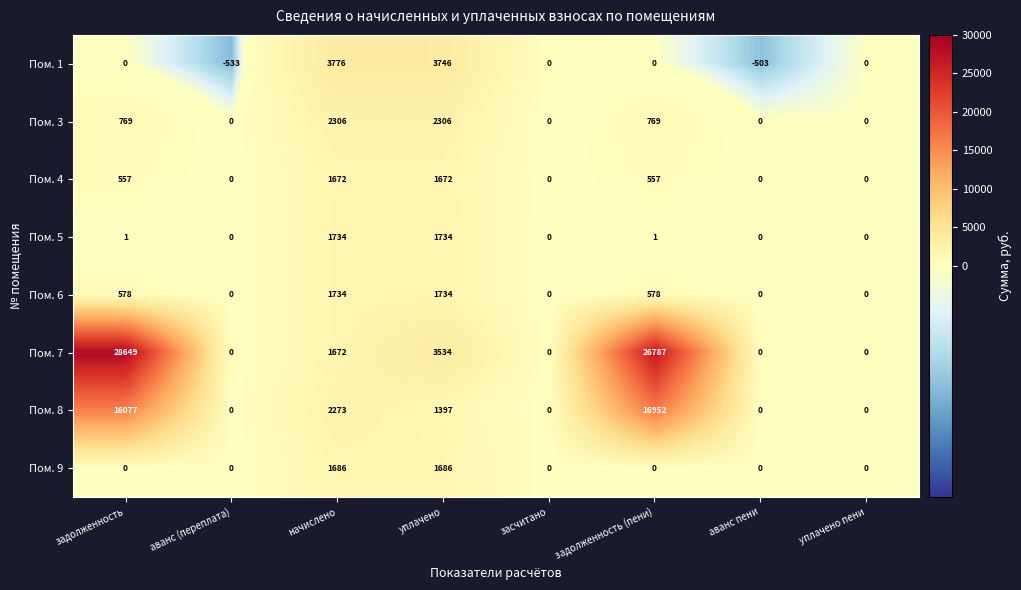

True or false: Пом. 4 has a value of 0 at аванс пени.

True